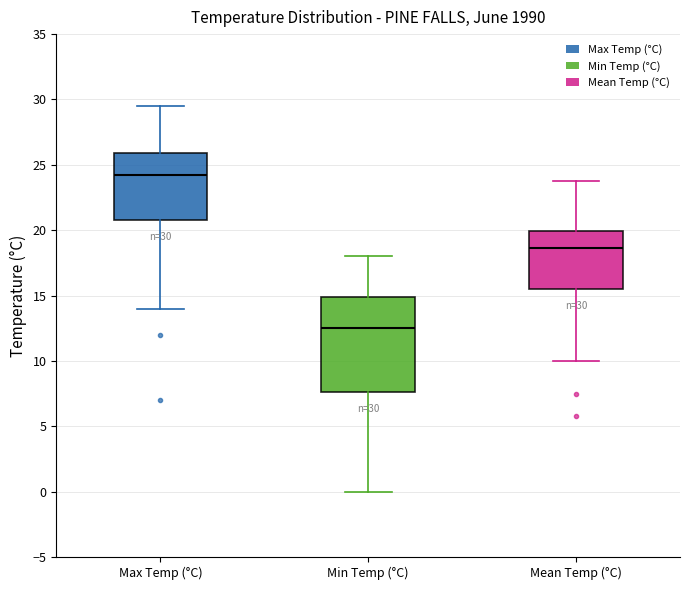

Comparing the boxes themselves (not the whiskers), which one is the tallest?

Min Temp (°C)